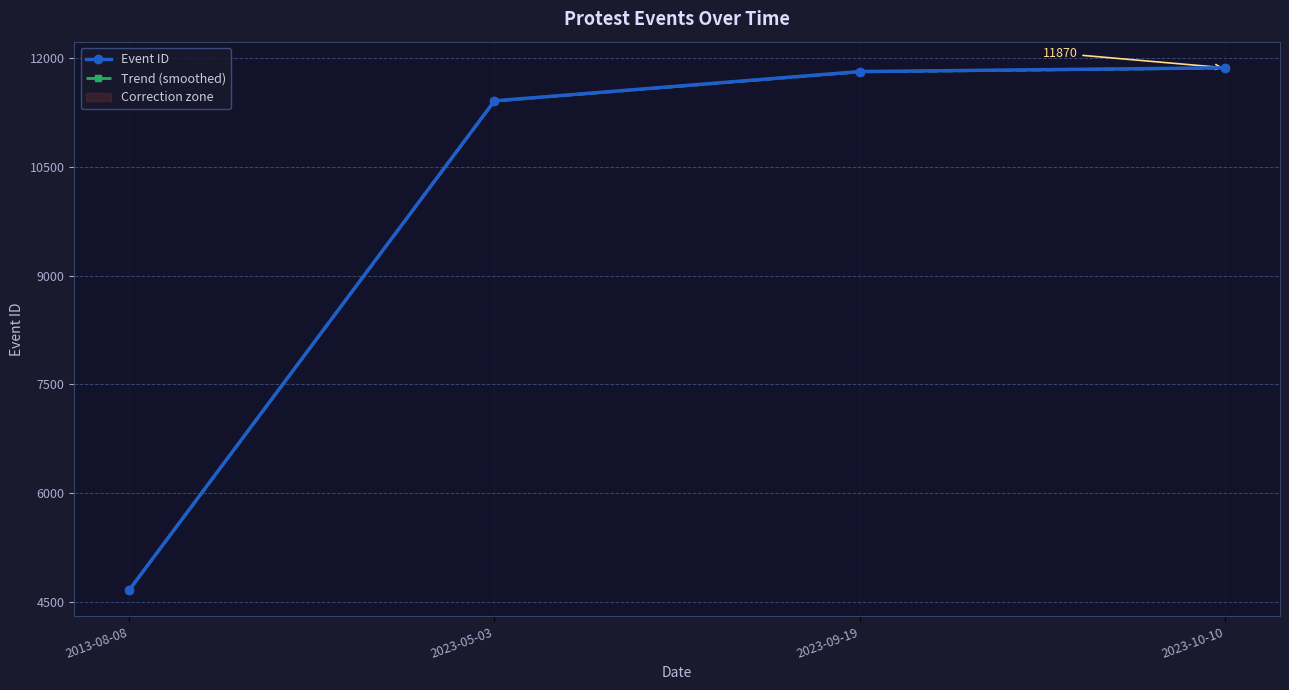

Reading left to right, list all the values displayed in this chart.

Event ID: 2013-08-08=4662.0	2023-05-03=11414.0	2023-09-19=11818.0	2023-10-10=11870.0
Trend (smoothed): 2013-08-08=4660.6	2023-05-03=11410.6	2023-09-19=11814.5	2023-10-10=11866.4